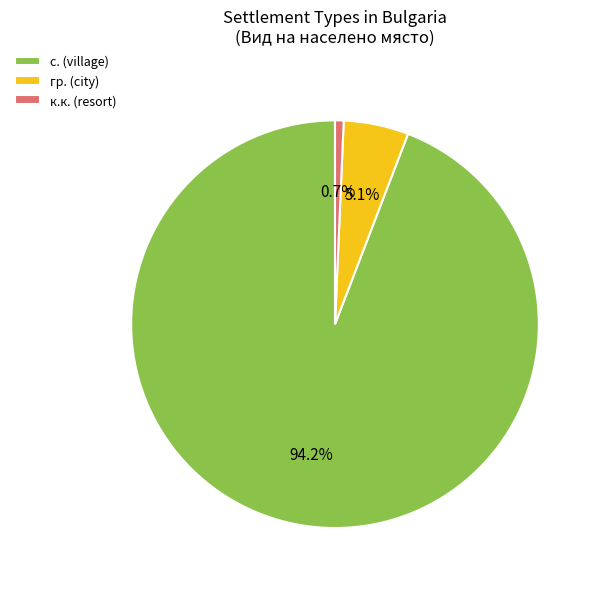

Combined, do к.к. (resort) and гр. (city) account for over 50%?

No